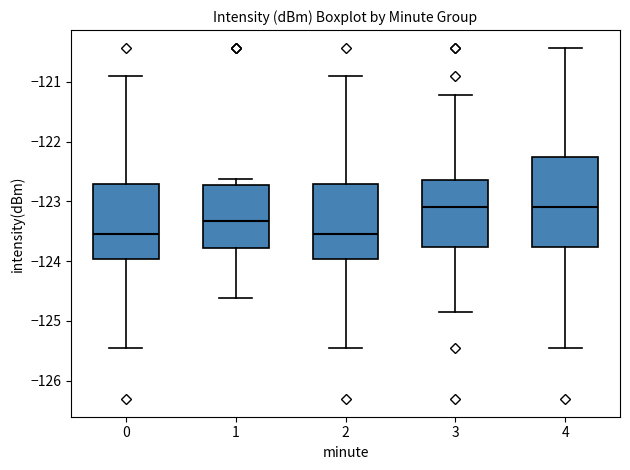

Comparing the boxes themselves (not the whiskers), which one is the tallest?

4